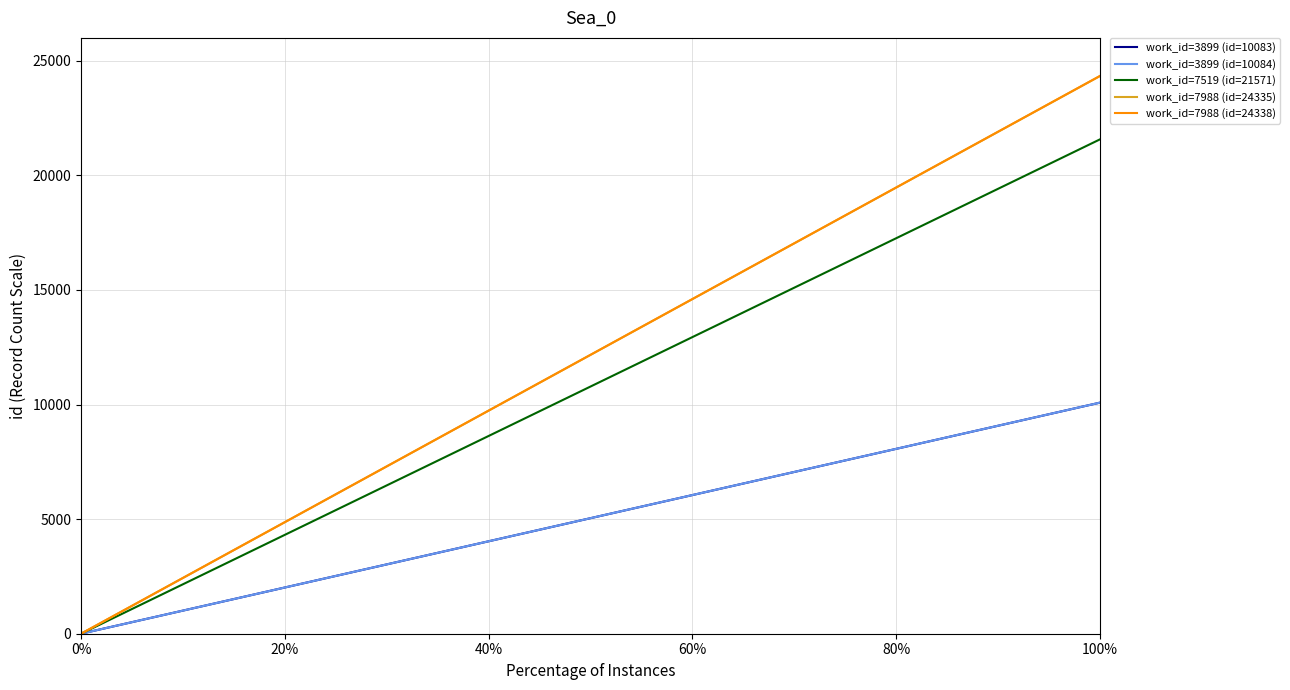

What is the highest value of the work_id=3899 (id=10083) series?

10083.0